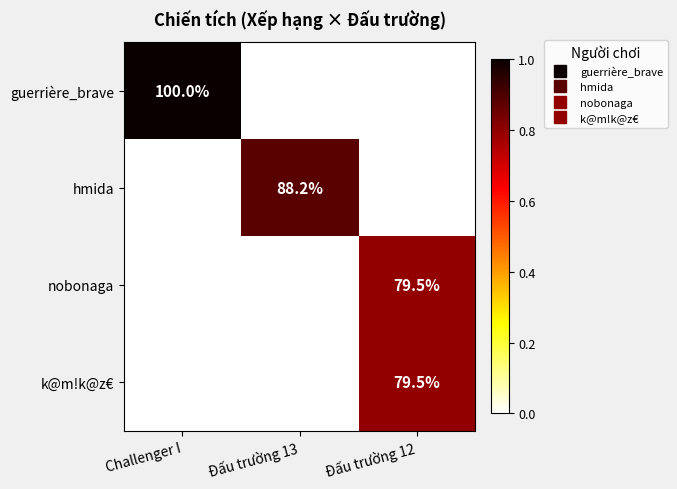

What is the difference between the maximum and minimum values in the hmida series?

88.2